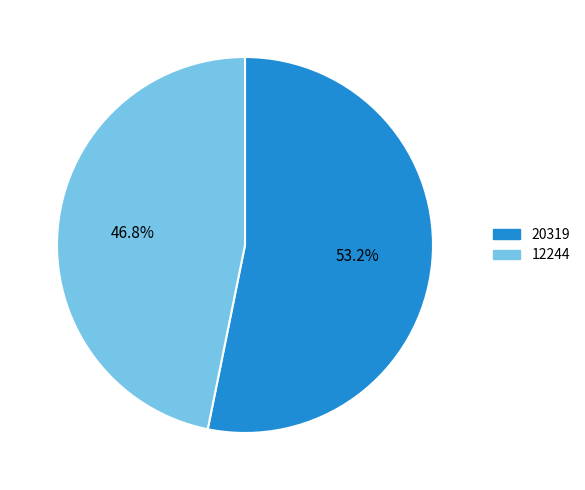

What is the ratio of the value at 20319 to the value at 12244?

1.1